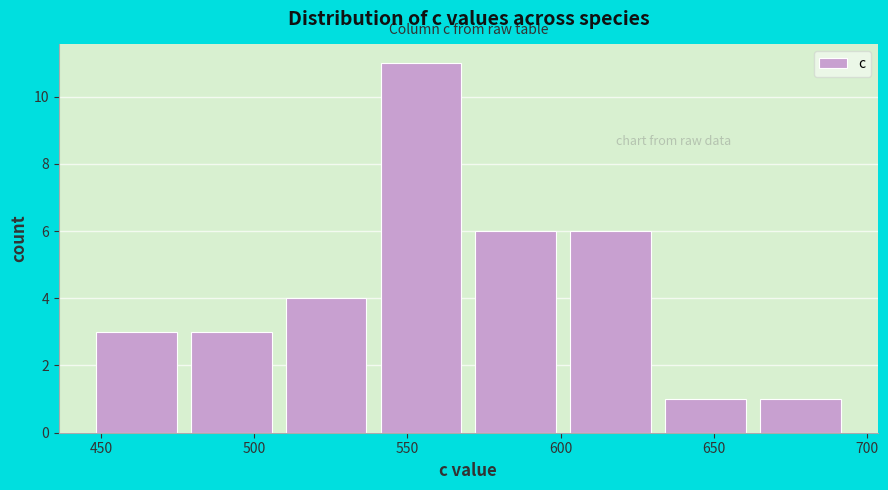

How tall is the bar that spans 540 to 570 on the x-axis? Neither the bar edges nor the heights are printed on the chart, so give them approximately, as read against the axes.

11